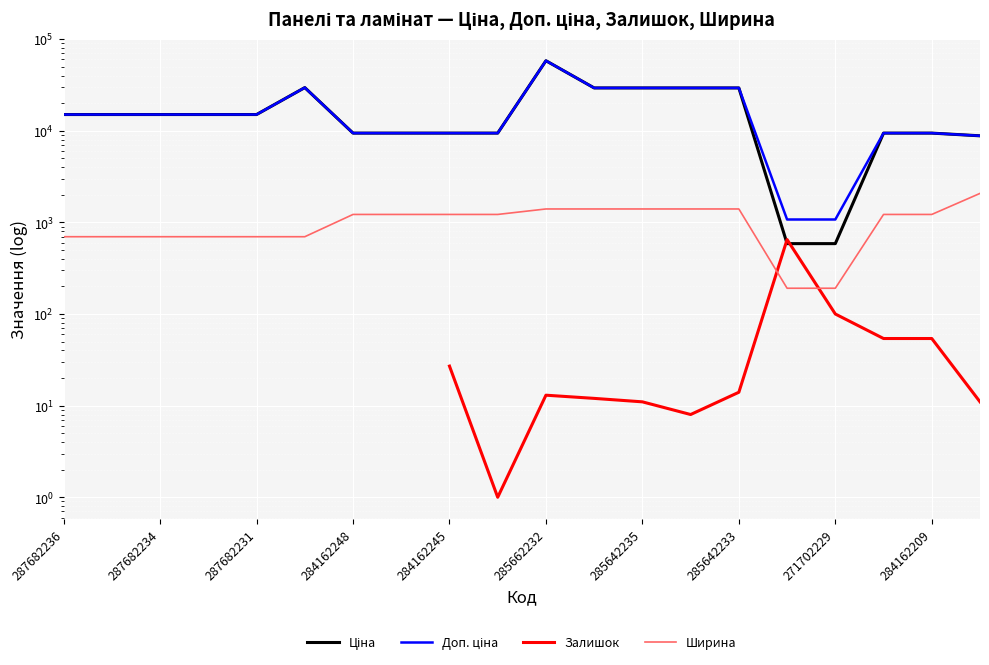

Which series has the widest spread of values?

Ціна